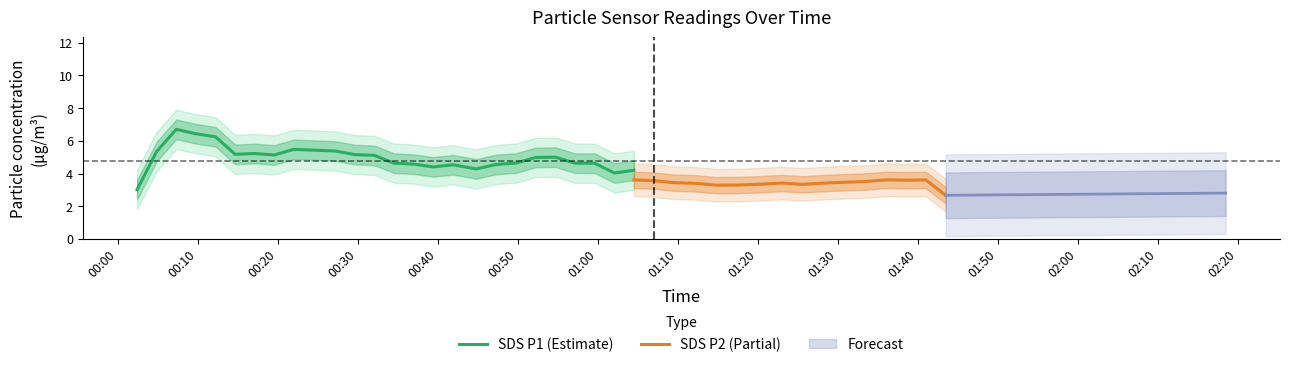

At which category is the sum across all series the highest?

2022/09/24 00:07:16